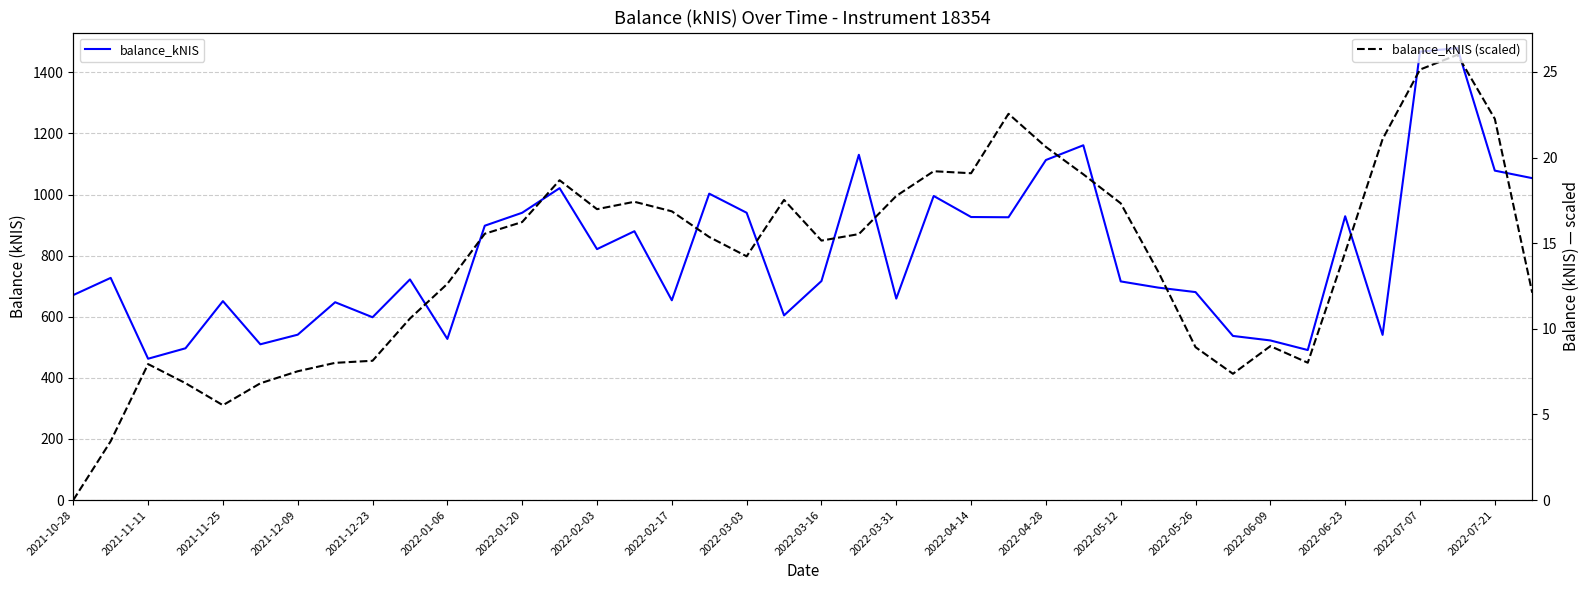

What is the difference between the maximum and minimum values in the balance_kNIS (scaled) series?

26.0